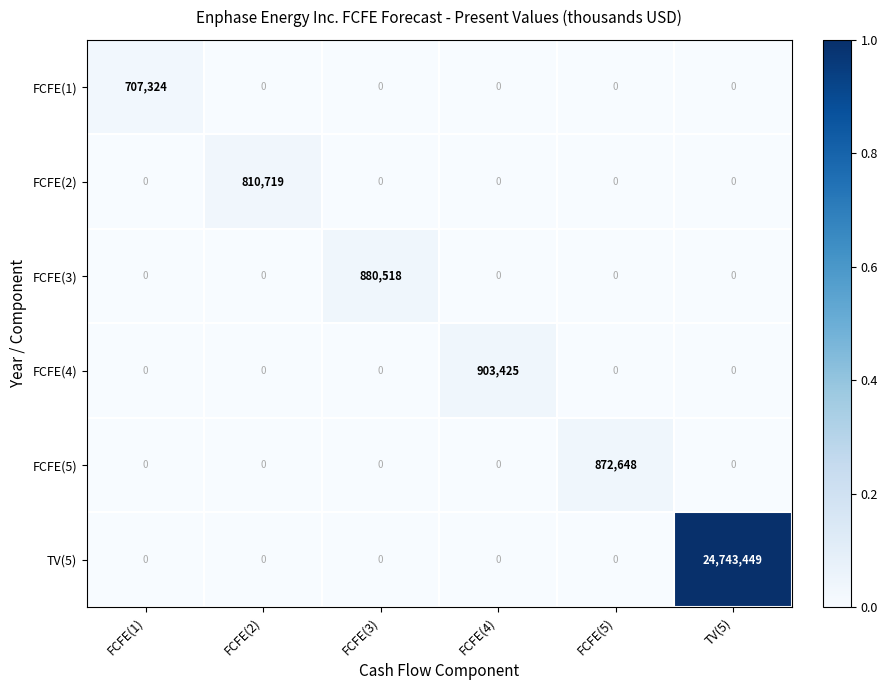

What is the greatest value displayed?

24743449